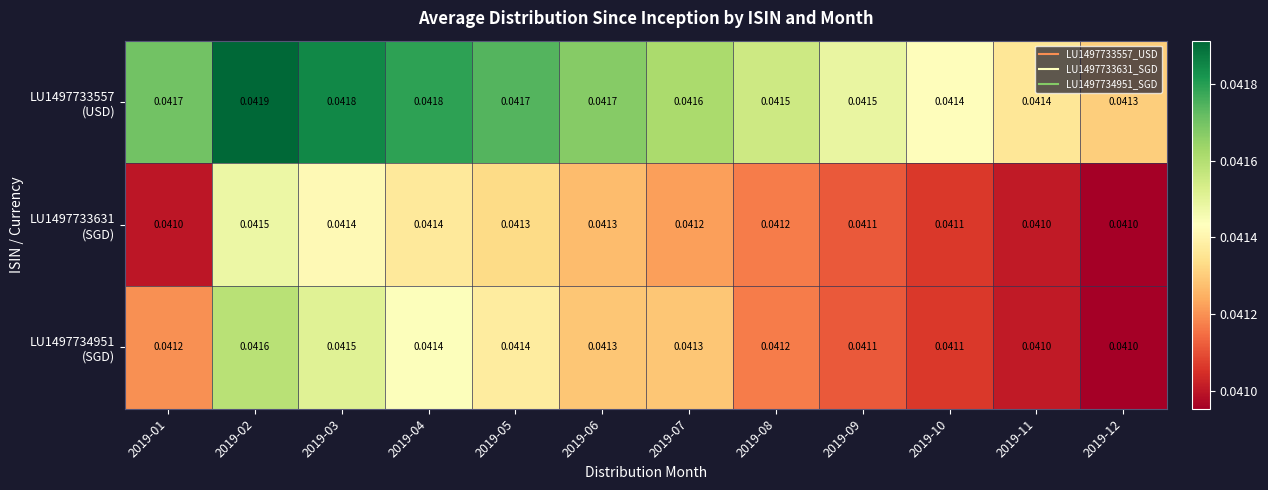

Count the number of categories in the chart.

12